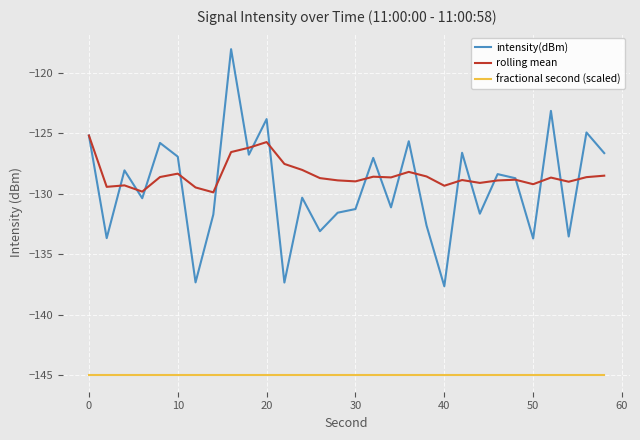

Rank the series by their maximum value, from lowest to highest.

fractional second (scaled), rolling mean, intensity(dBm)